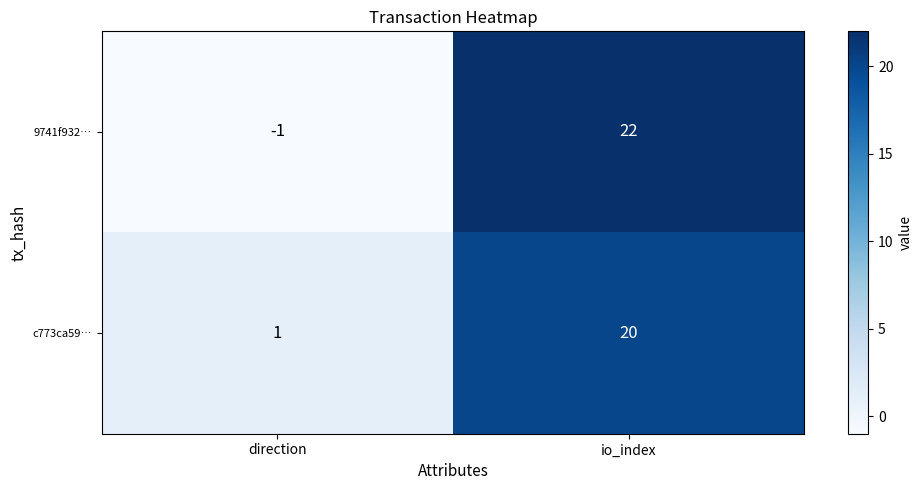

Rank the series by their maximum value, from lowest to highest.

c773ca59…, 9741f932…